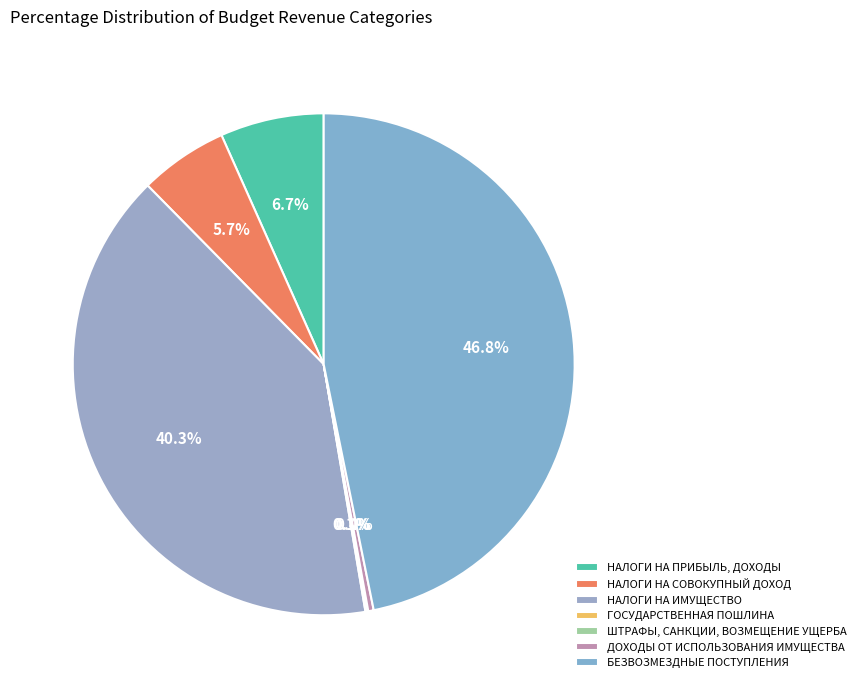

The НАЛОГИ НА ИМУЩЕСТВО slice represents 31% of the pie. True or false?

False